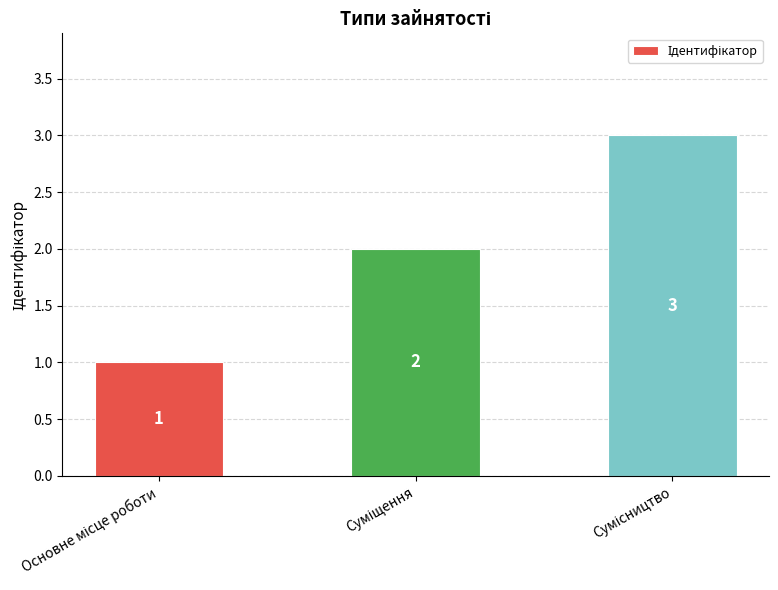

What is the sum of all values?

6